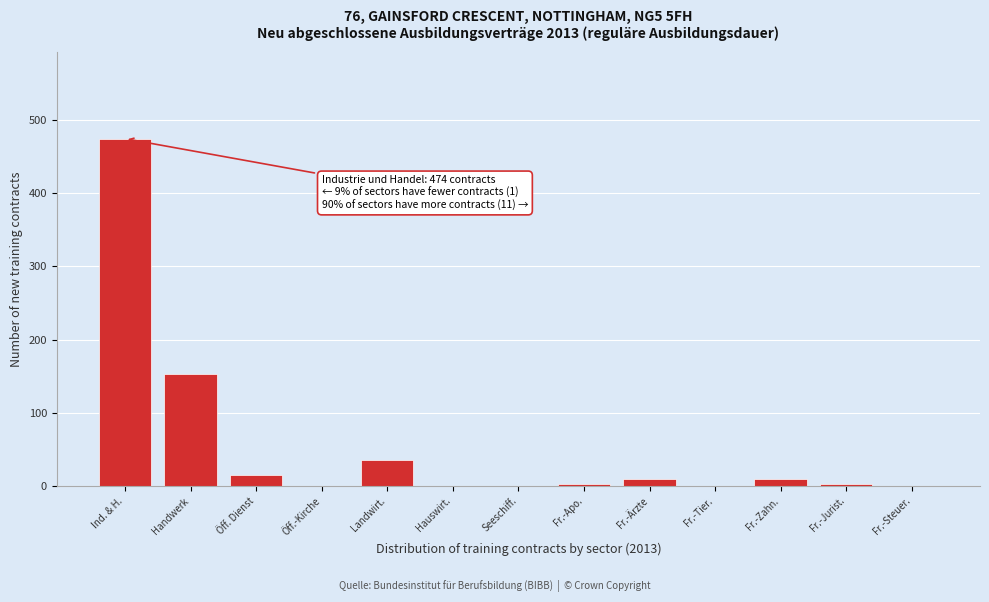

Reading left to right, what are all the values shown in this chart?

Ind. & H.=474	Handwerk=153	Öff. Dienst=15	Öff.-Kirche=0	Landwirt.=36	Hauswirt.=0	Seeschiff.=0	Fr.-Apo.=3	Fr.-Ärzte=9	Fr.-Tier.=0	Fr.-Zahn.=9	Fr.-Jurist.=3	Fr.-Steuer.=0